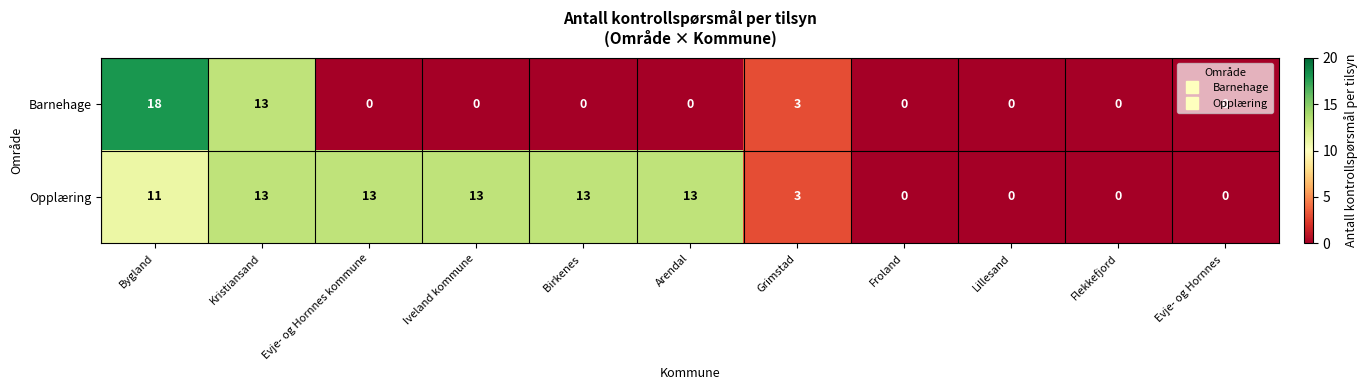

At how many categories does at least one series exceed 9?

6